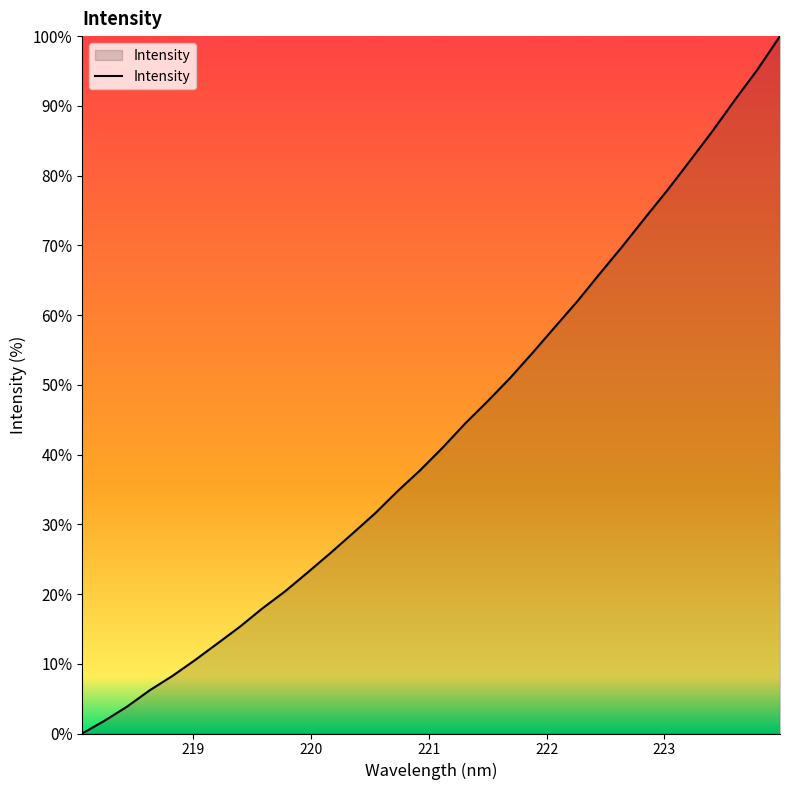

What is the difference between the maximum and minimum values?

100.0